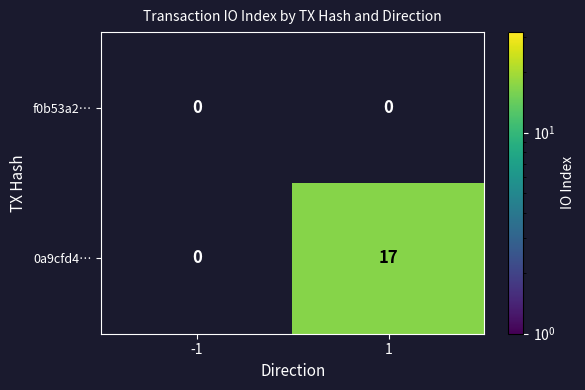

The 0a9cfd4… series shows 28 at 1. True or false?

False